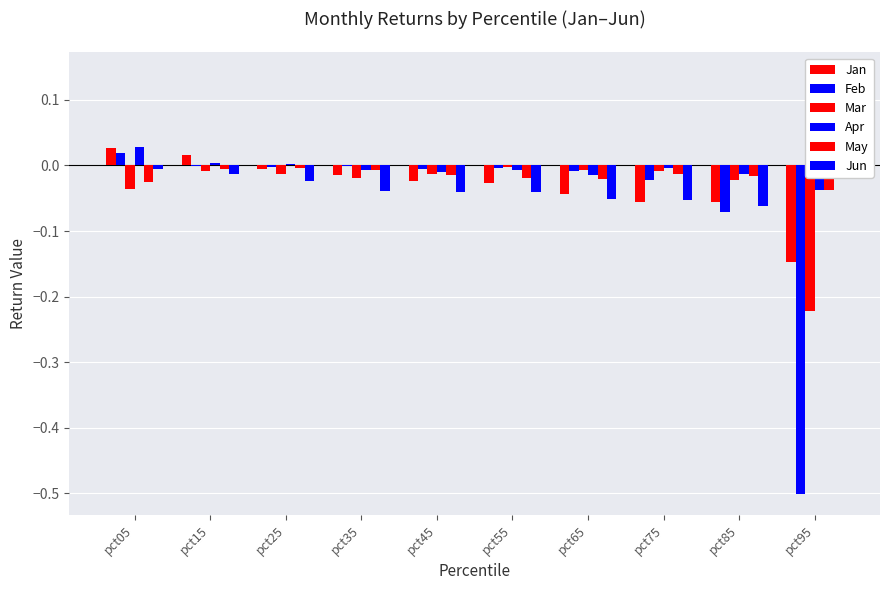

At pct85, list the series in order from largest to smallest.

Apr, May, Mar, Jan, Jun, Feb